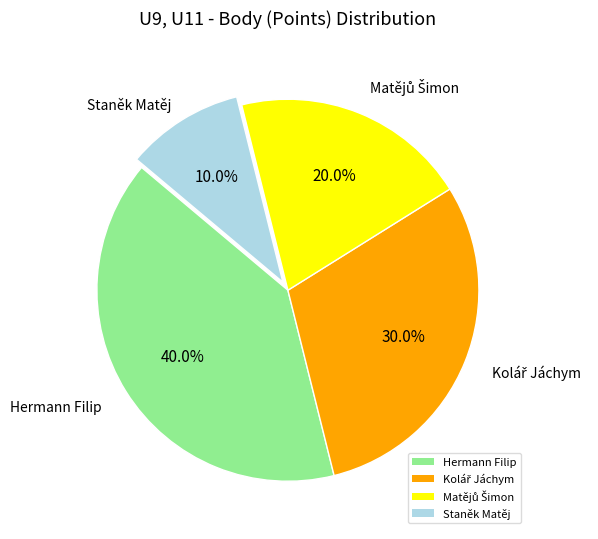

How many segments does this pie chart have?

4